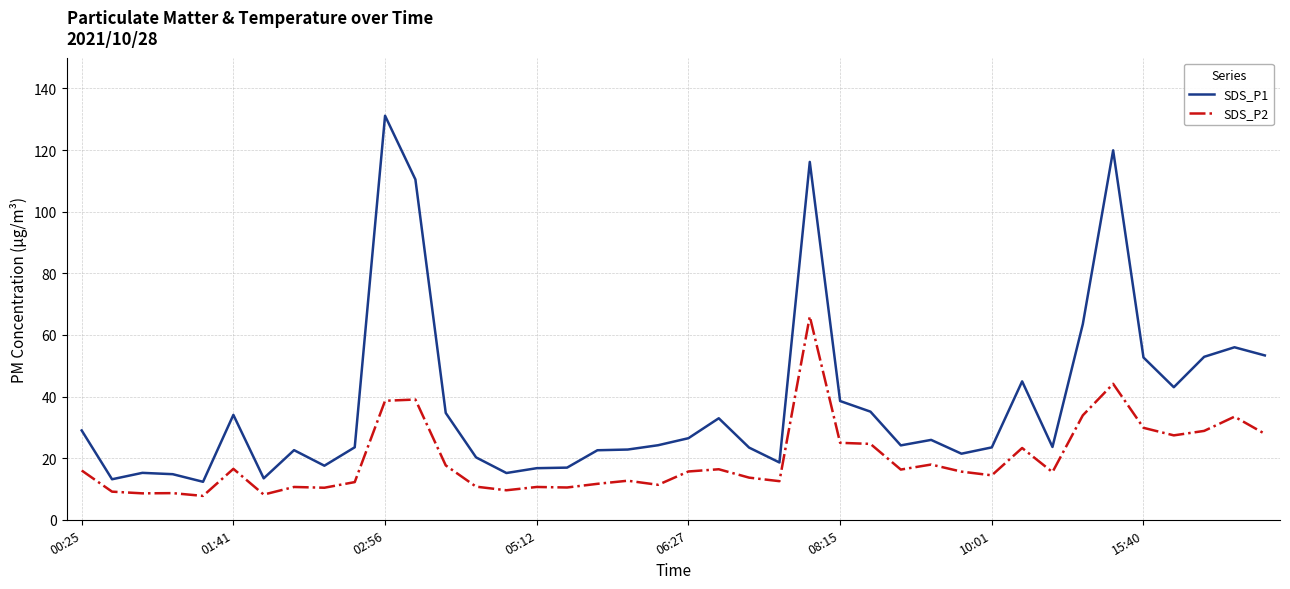

What is the difference between the maximum and minimum values in the SDS_P1 series?

118.8